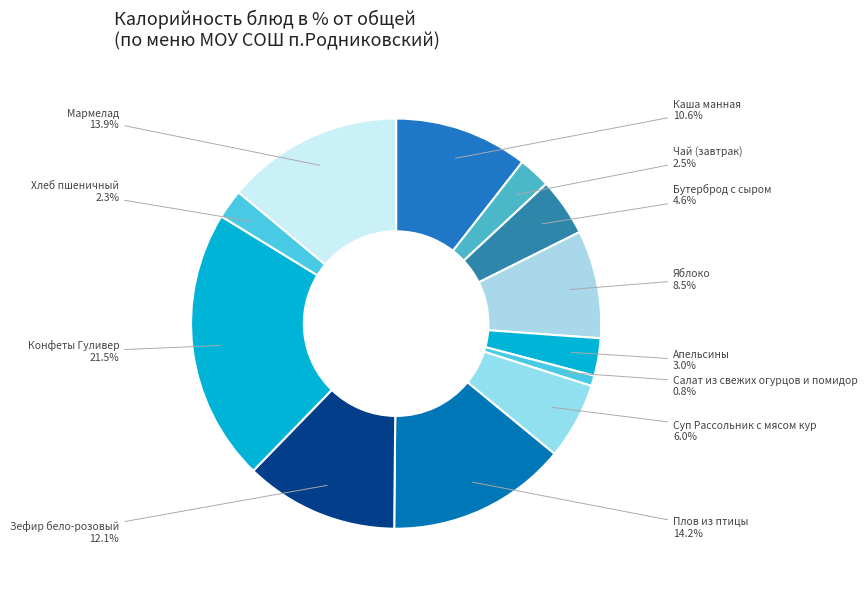

To the nearest percent, what is the average slice percentage?

8%